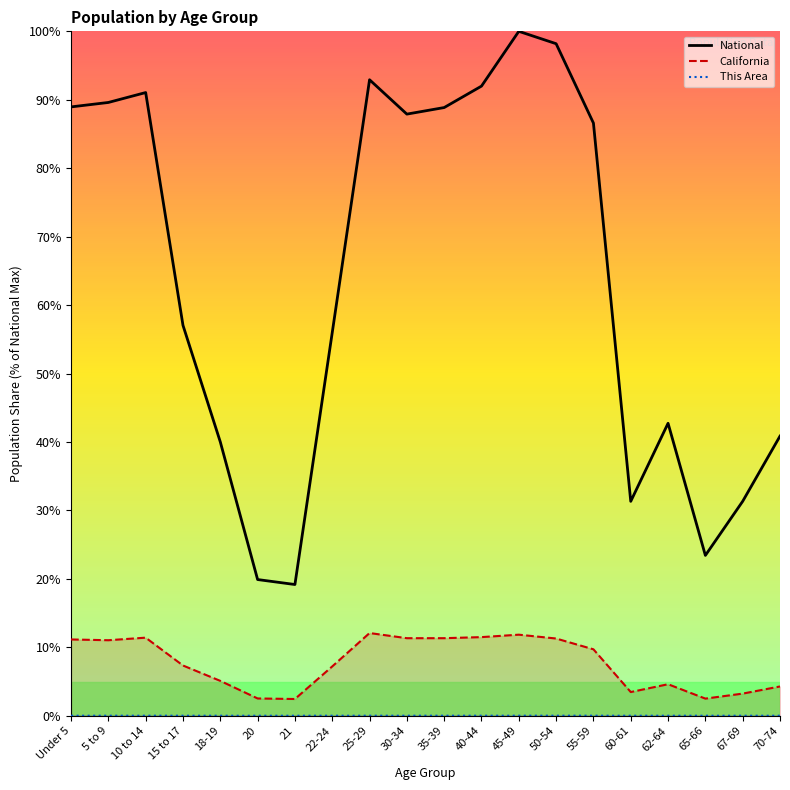

At which label is This Area closest to 0?

20